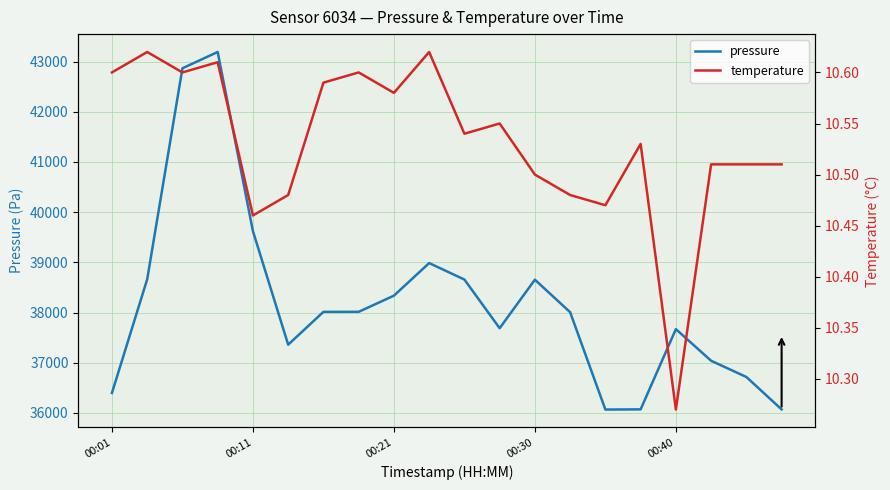

Which series has the largest total across all categories?

pressure